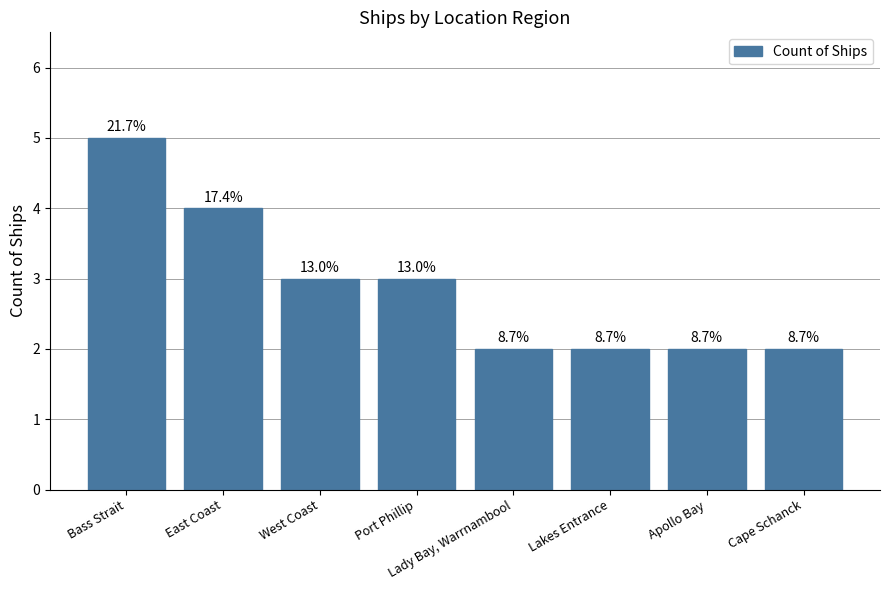

Where does the data first go above 3?

Bass Strait